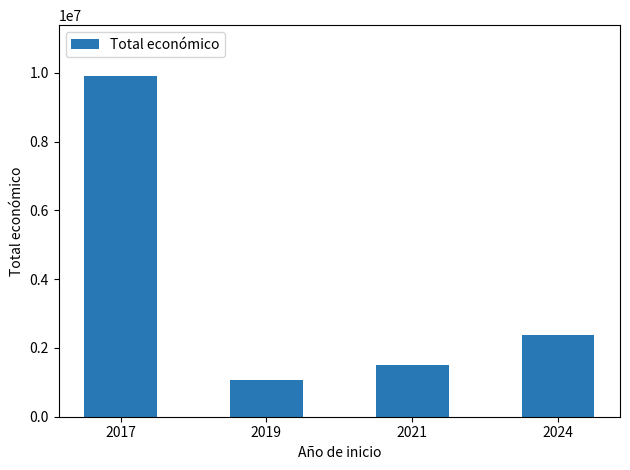

True or false: the data shows 477536 at 2021.

False